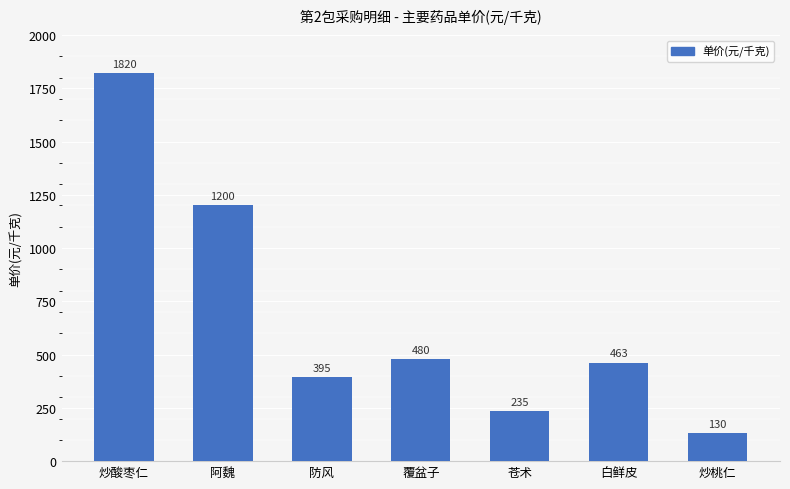

What is the difference between the second highest and second lowest values?

965